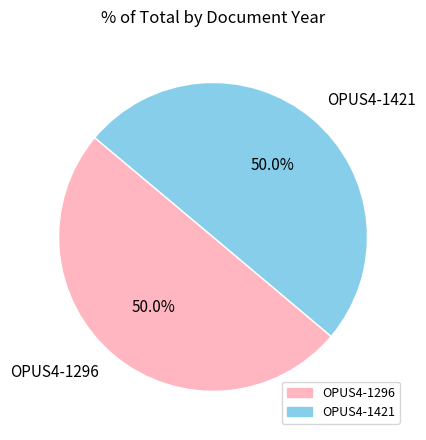

Do OPUS4-1421 and OPUS4-1296 together represent more than half of the pie?

Yes